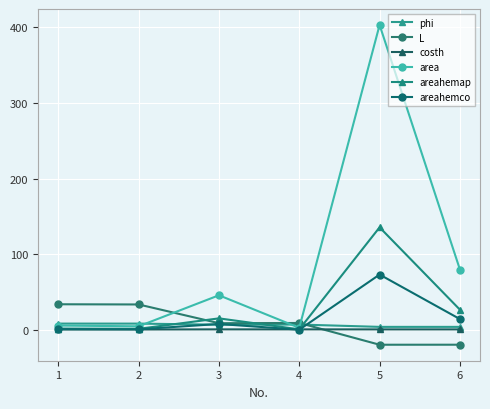

What is the total value across all series at 4?

22.2